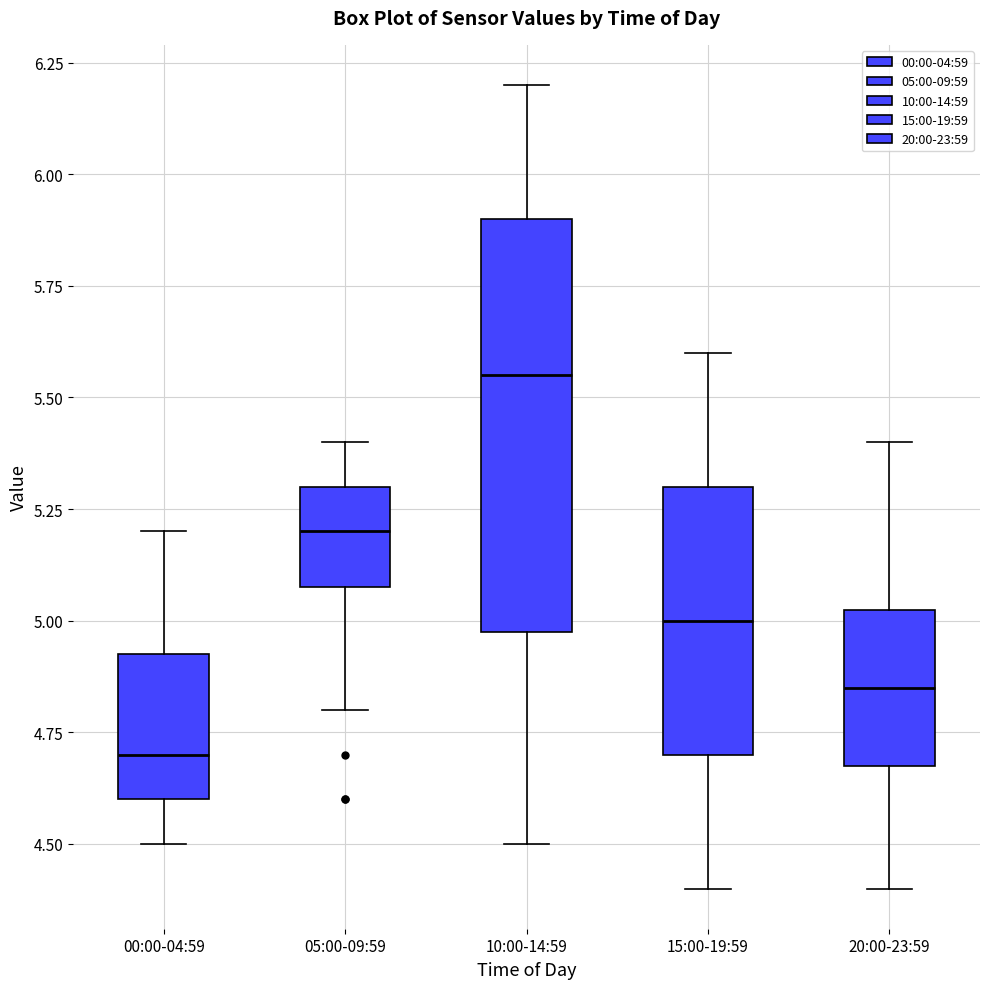

Reading left to right, transcribe this box plot: for each box, give where its median line is, the range the box spans, and where its two whiskers end, as read against the y-axis. The values are not printed on the chart, so give them approximately, as read against the axis.

00:00-04:59: median 4.70, box 4.60 to 4.95, whiskers 4.50 to 5.20
05:00-09:59: median 5.20, box 5.10 to 5.30, whiskers 4.80 to 5.40
10:00-14:59: median 5.55, box 5.00 to 5.90, whiskers 4.50 to 6.20
15:00-19:59: median 5.00, box 4.70 to 5.30, whiskers 4.40 to 5.60
20:00-23:59: median 4.85, box 4.70 to 5.05, whiskers 4.40 to 5.40